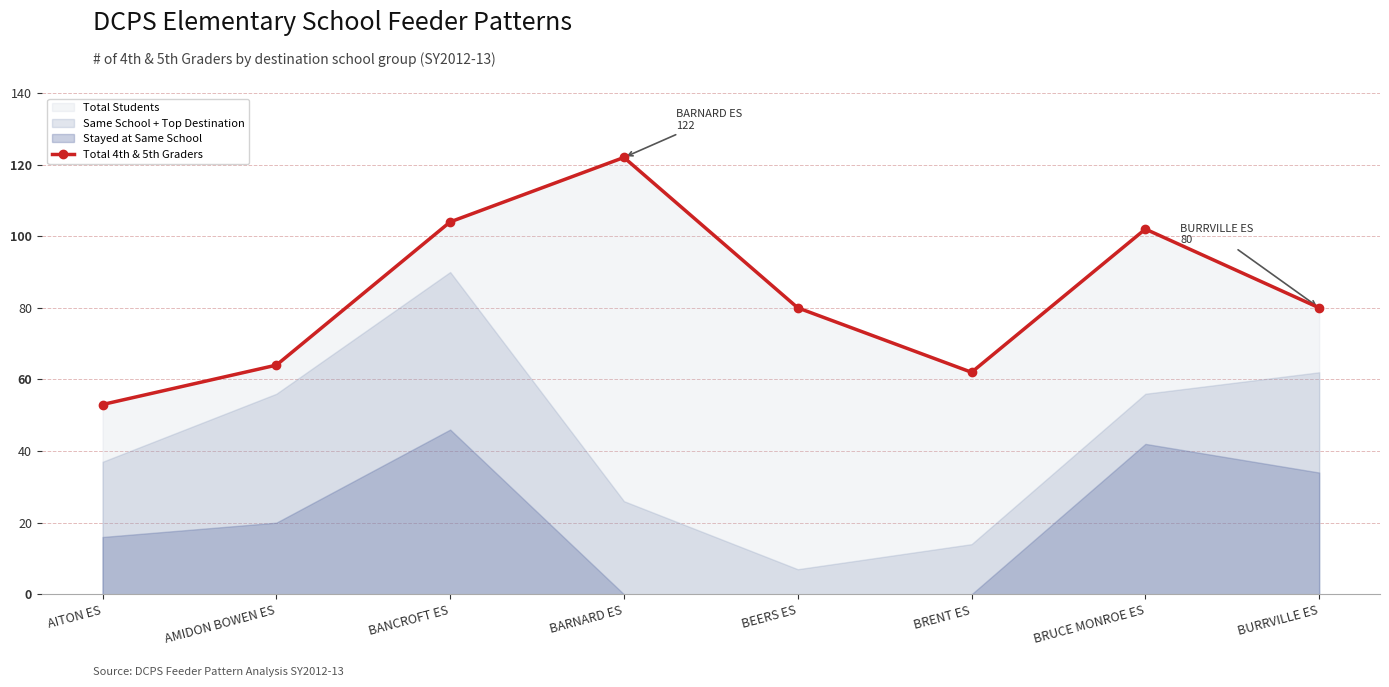

What is the greatest value displayed?

122